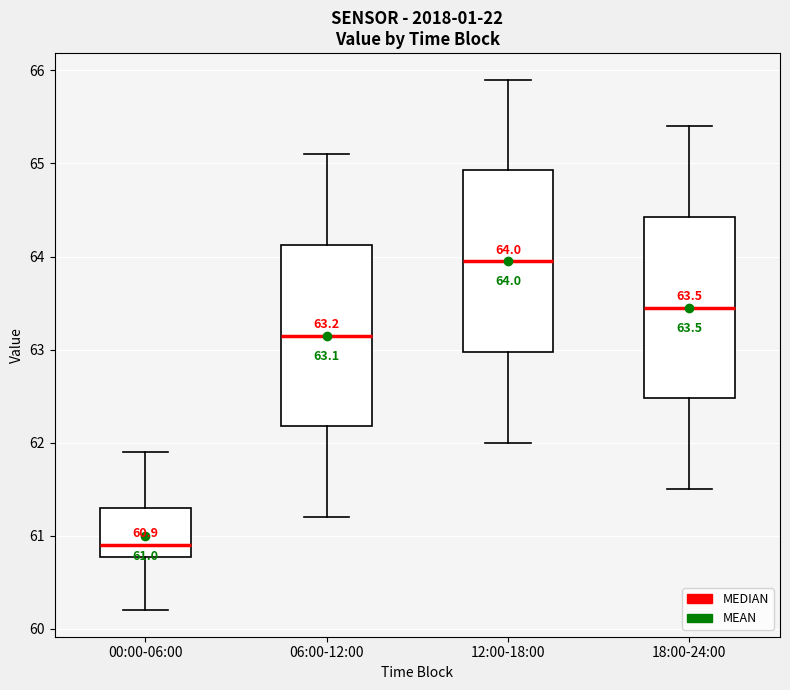

Which box's median line is the highest?

12:00-18:00